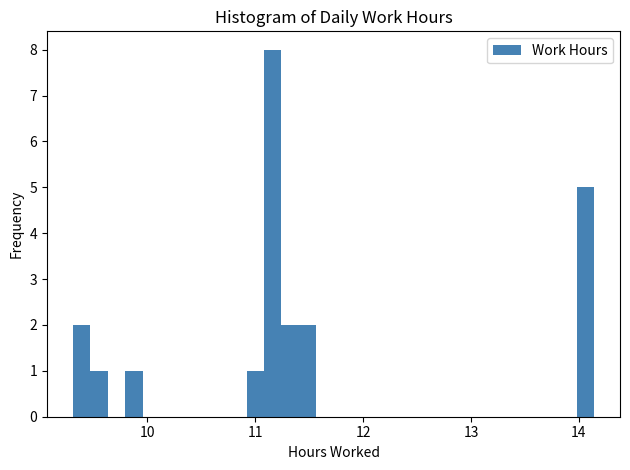

Read against the x-axis, roughly where is the centre of the tallest bar?

11.2